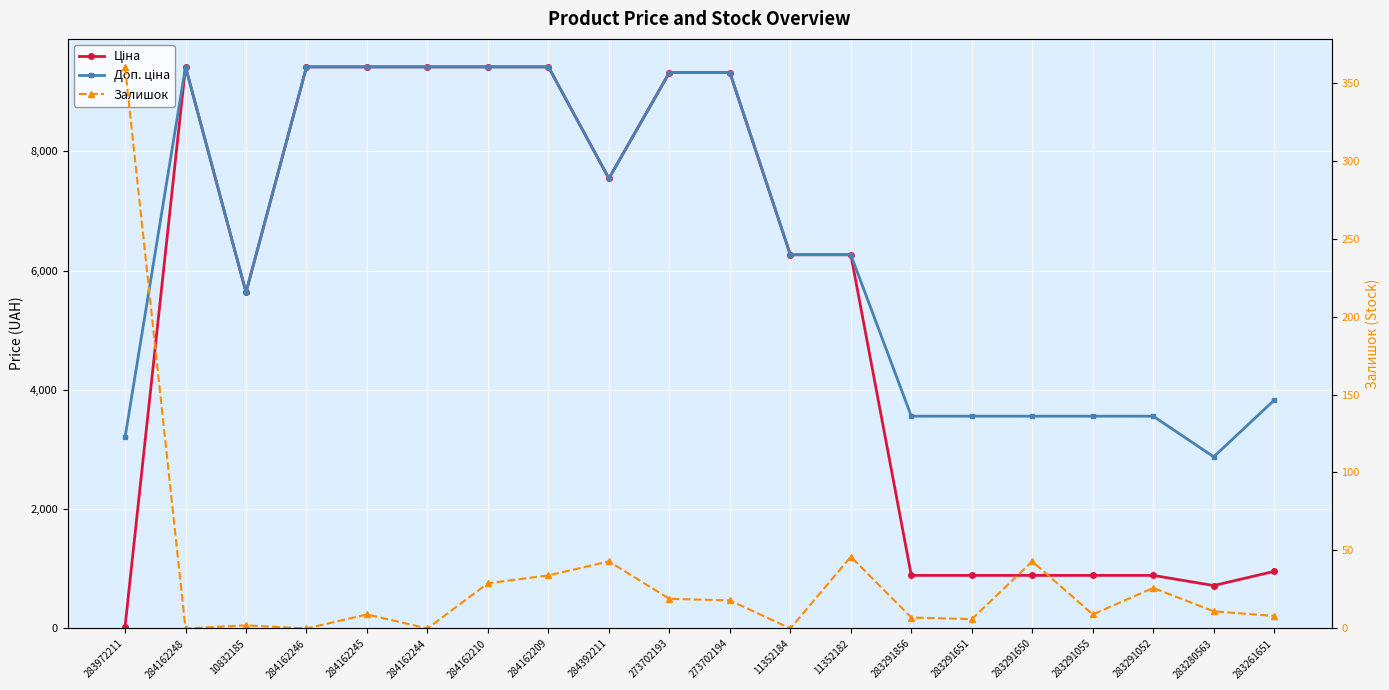

Reading left to right, transcribe all the data shown in this chart.

Ціна: 32.0	9416.9	5636.0	9416.9	9416.9	9416.9	9416.9	9416.9	7545.9	9321.4	9321.4	6266.7	6266.7	889.9	889.9	889.9	889.9	889.9	719.6	957.1
Доп. ціна: 3205.0	9416.9	5636.0	9416.9	9416.9	9416.9	9416.9	9416.9	7545.9	9321.4	9321.4	6266.7	6266.7	3559.7	3559.7	3559.7	3559.7	3559.7	2878.5	3828.4
Залишок: 360.0	0.0	2.0	0.0	9.0	0.0	29.0	34.0	43.0	19.0	18.0	0.0	46.0	7.0	6.0	43.0	9.0	26.0	11.0	8.0